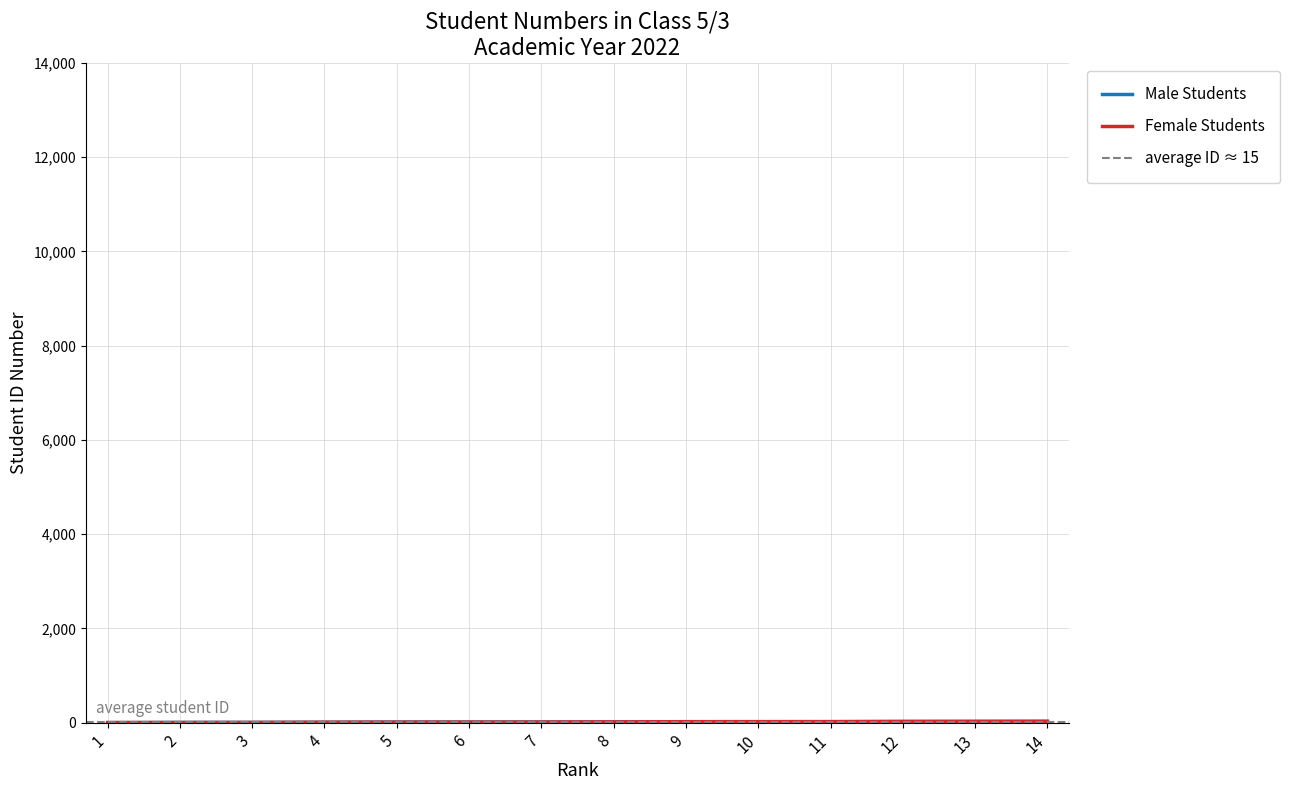

Where is Male Students nearest to the value 15?

7